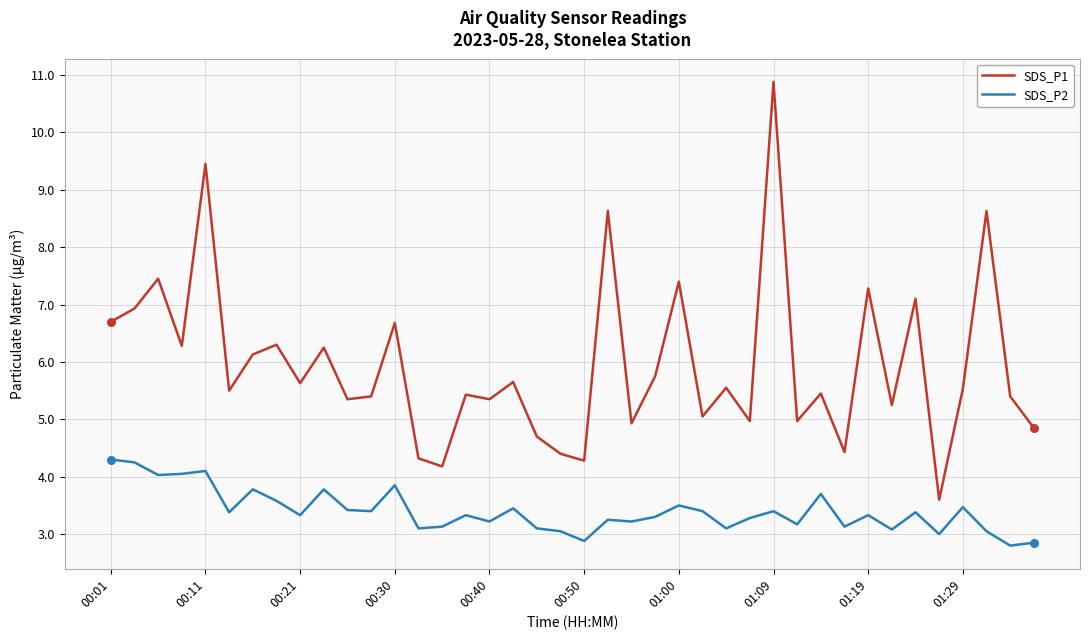

Which series has the largest range (max minus min)?

SDS_P1